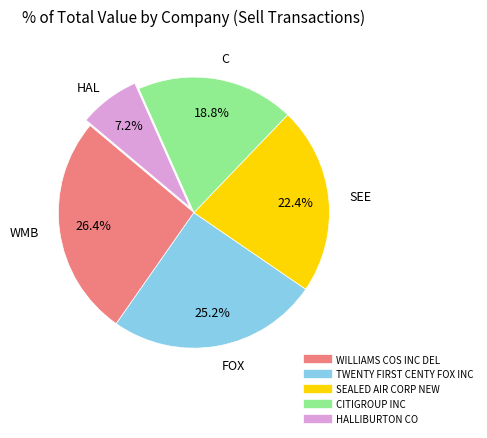

How many segments does this pie chart have?

5